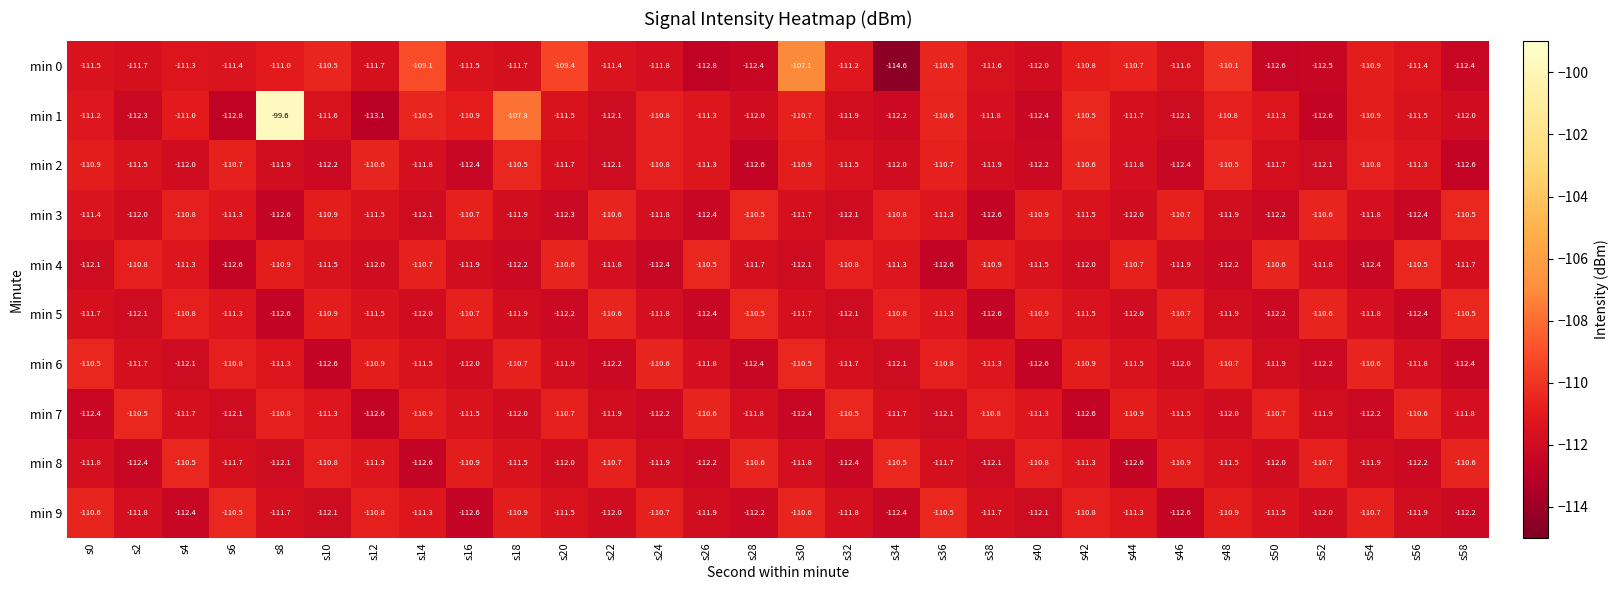

Is it true that min 6 equals -64.3 at s50?

False